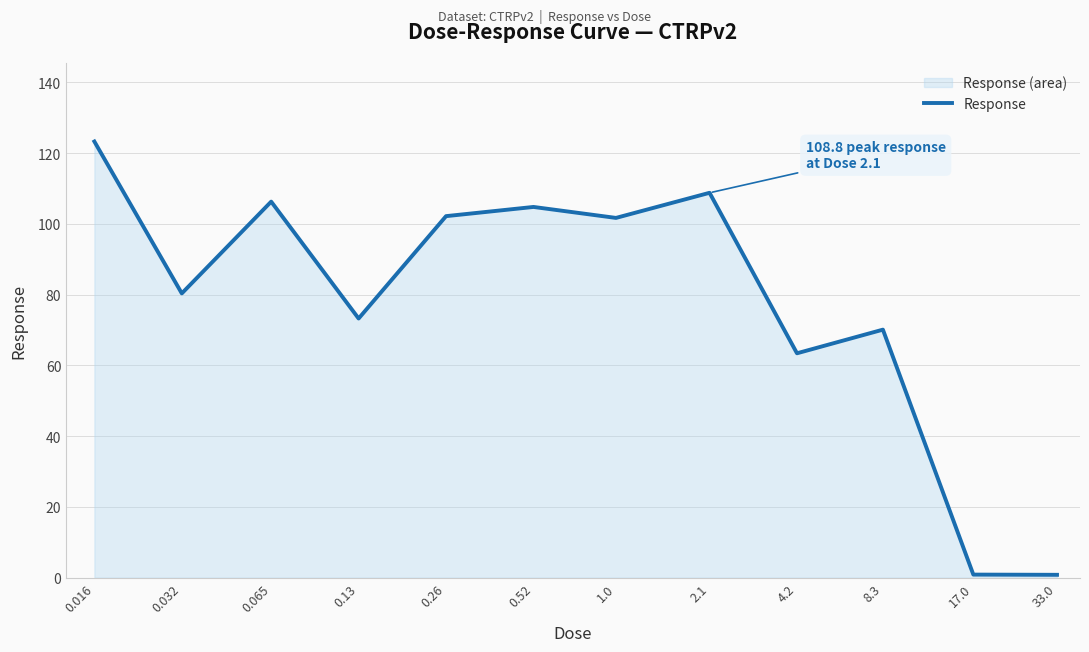

Which has a higher value, 0.032 or 33.0?

0.032